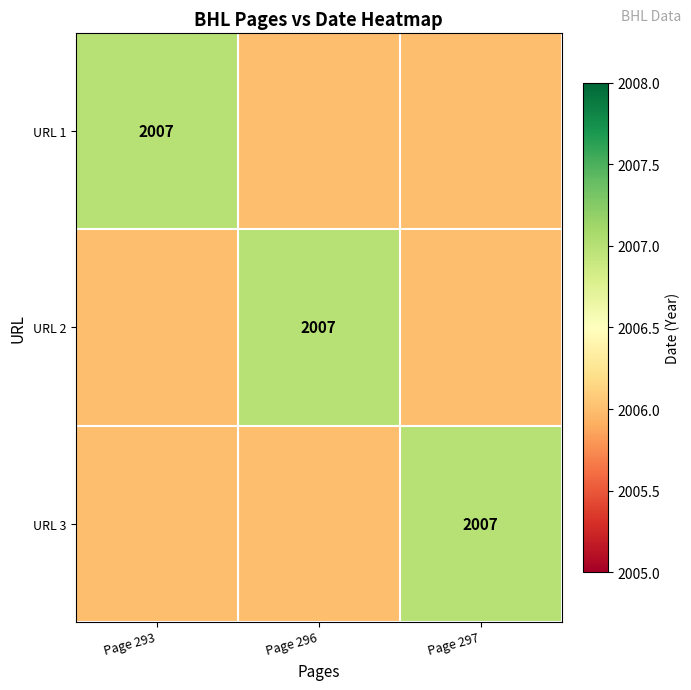

Is it true that URL 3 equals 2007 at Page 297?

True